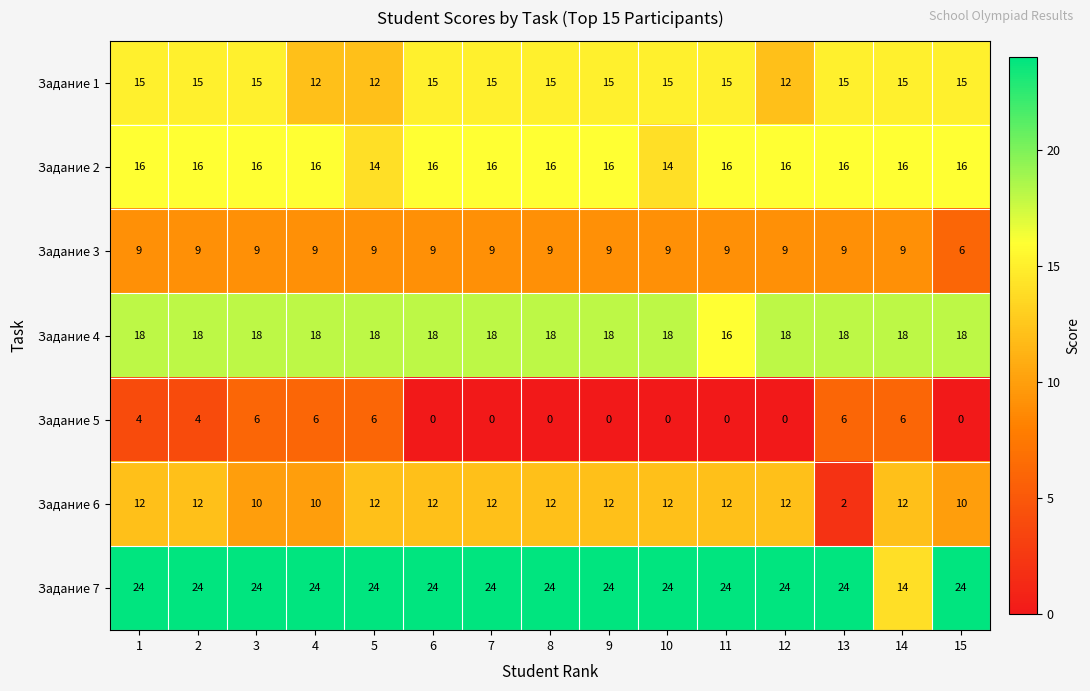

Which series has the largest total across all categories?

Задание 7